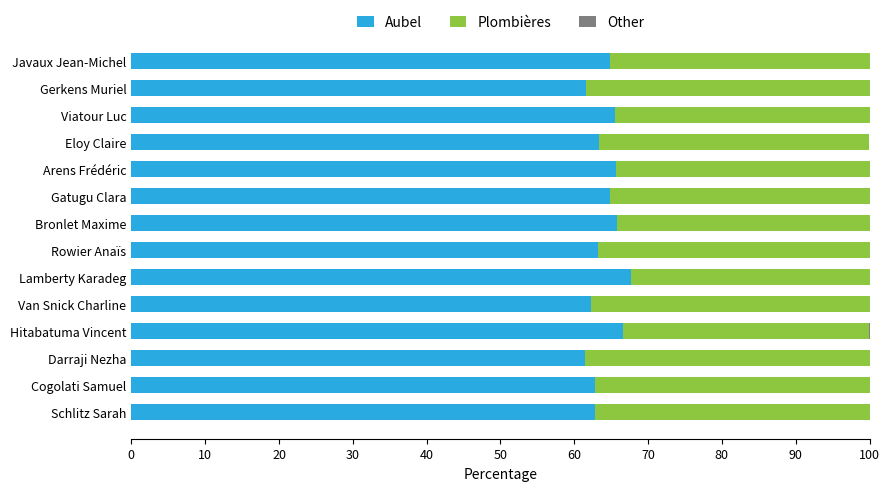

Is it true that Aubel equals 43.8 at Hitabatuma Vincent?

False